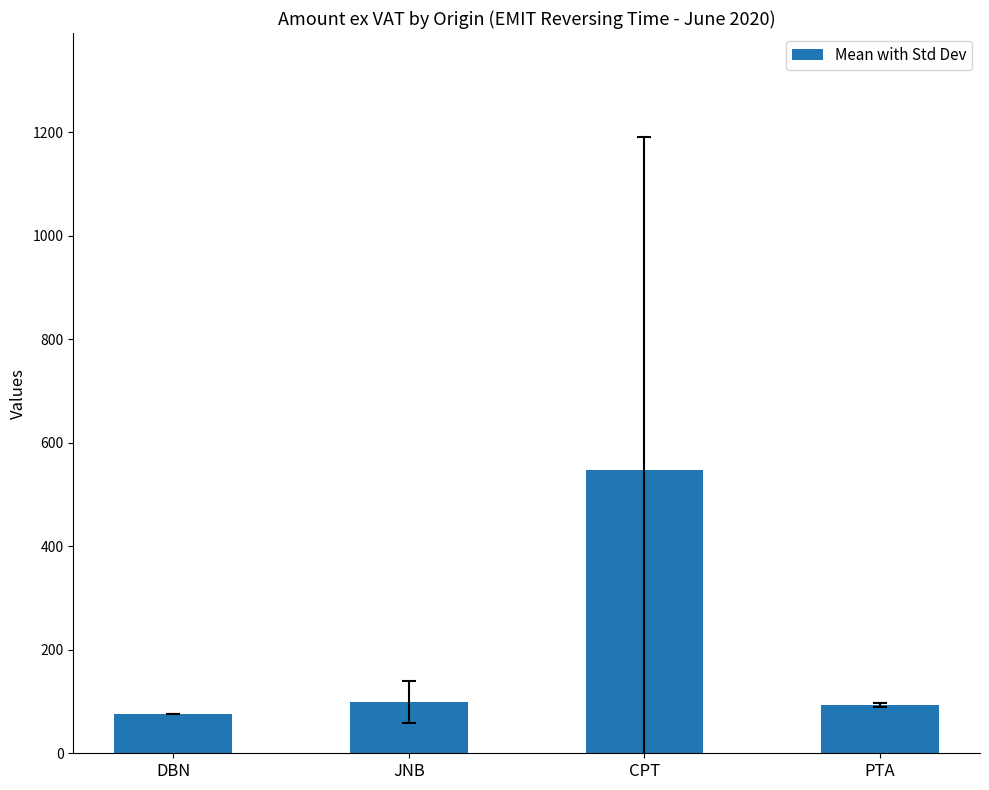

What is the difference between the maximum and second lowest values?

453.2